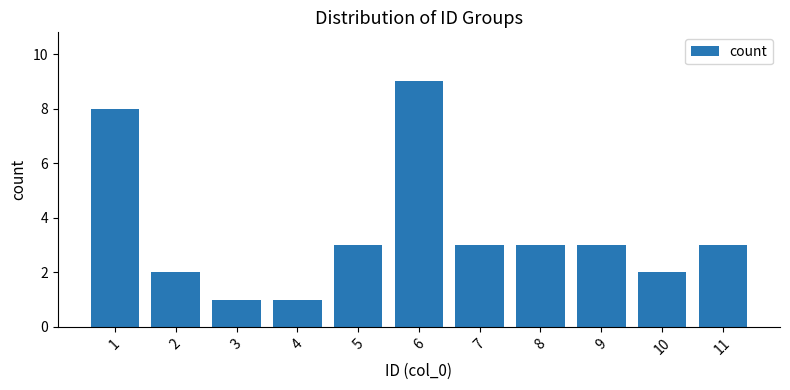

What is the difference between the maximum and minimum values?

8